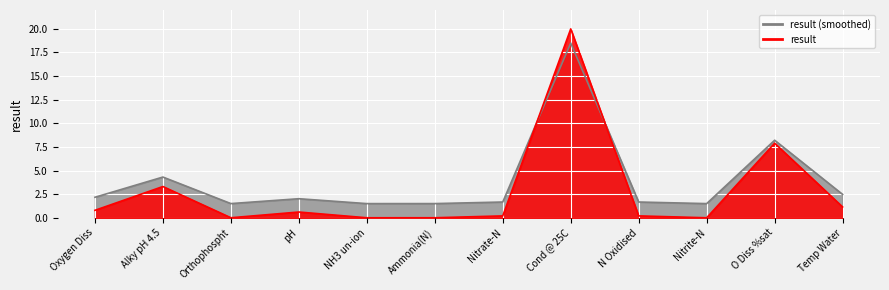

What is the difference between the maximum and second lowest values?

17.0